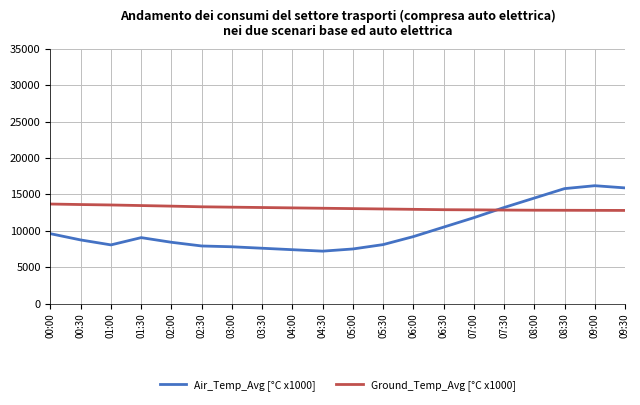

At 03:00, list the series in order from largest to smallest.

Ground_Temp_Avg [°C x1000], Air_Temp_Avg [°C x1000]